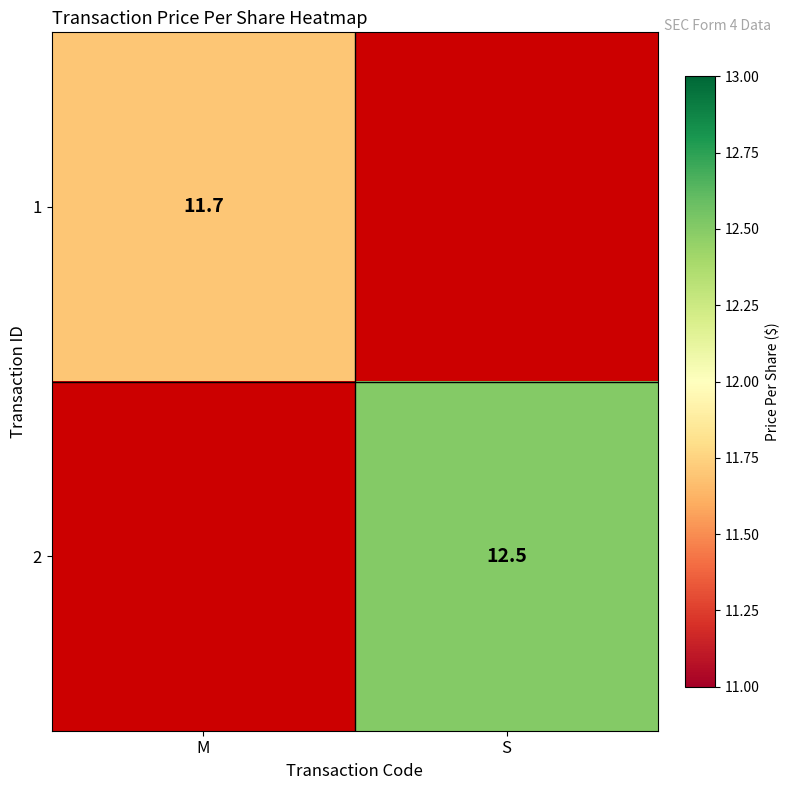

The 1 series shows 11.7 at M. True or false?

True